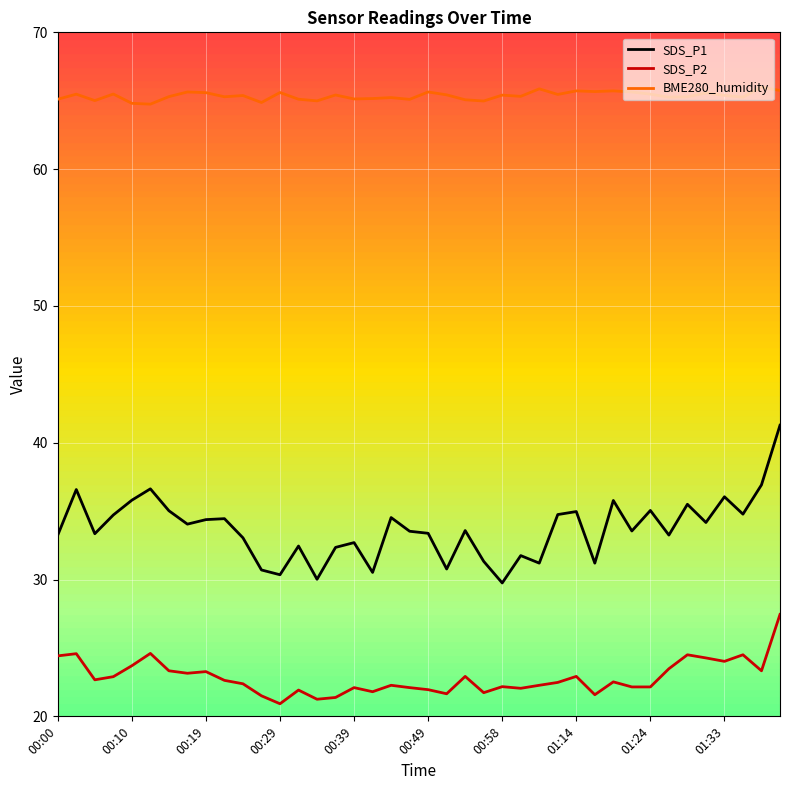

Reading right to left, list all the values displayed in this chart.

SDS_P1: 41.3	36.9	34.8	36.0	34.2	35.5	33.2	35.0	33.5	35.8	31.2	35.0	34.8	31.2	31.8	29.8	31.3	33.6	30.8	33.4	33.5	34.5	30.5	32.7	32.4	30.0	32.5	30.4	30.7	33.0	34.5	34.4	34.0	35.0	36.6	35.8	34.7	33.4	36.6	33.2
SDS_P2: 27.4	23.3	24.5	24.0	24.3	24.5	23.5	22.1	22.1	22.5	21.6	22.9	22.5	22.3	22.1	22.2	21.7	22.9	21.6	21.9	22.1	22.3	21.8	22.1	21.4	21.2	21.9	20.9	21.5	22.4	22.6	23.3	23.1	23.3	24.6	23.7	22.9	22.7	24.6	24.4
BME280_humidity: 65.8	66.0	65.3	65.4	65.6	65.3	65.3	65.5	65.6	65.7	65.7	65.7	65.5	65.9	65.3	65.4	65.0	65.1	65.4	65.6	65.1	65.2	65.2	65.1	65.4	65.0	65.1	65.6	64.9	65.4	65.3	65.6	65.6	65.3	64.8	64.8	65.5	65.0	65.5	65.1